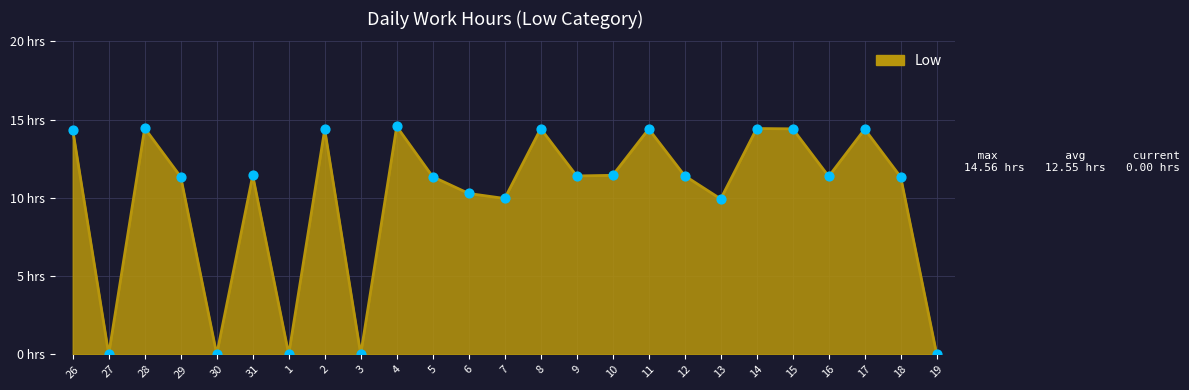

Does the chart have visible grid lines?

Yes